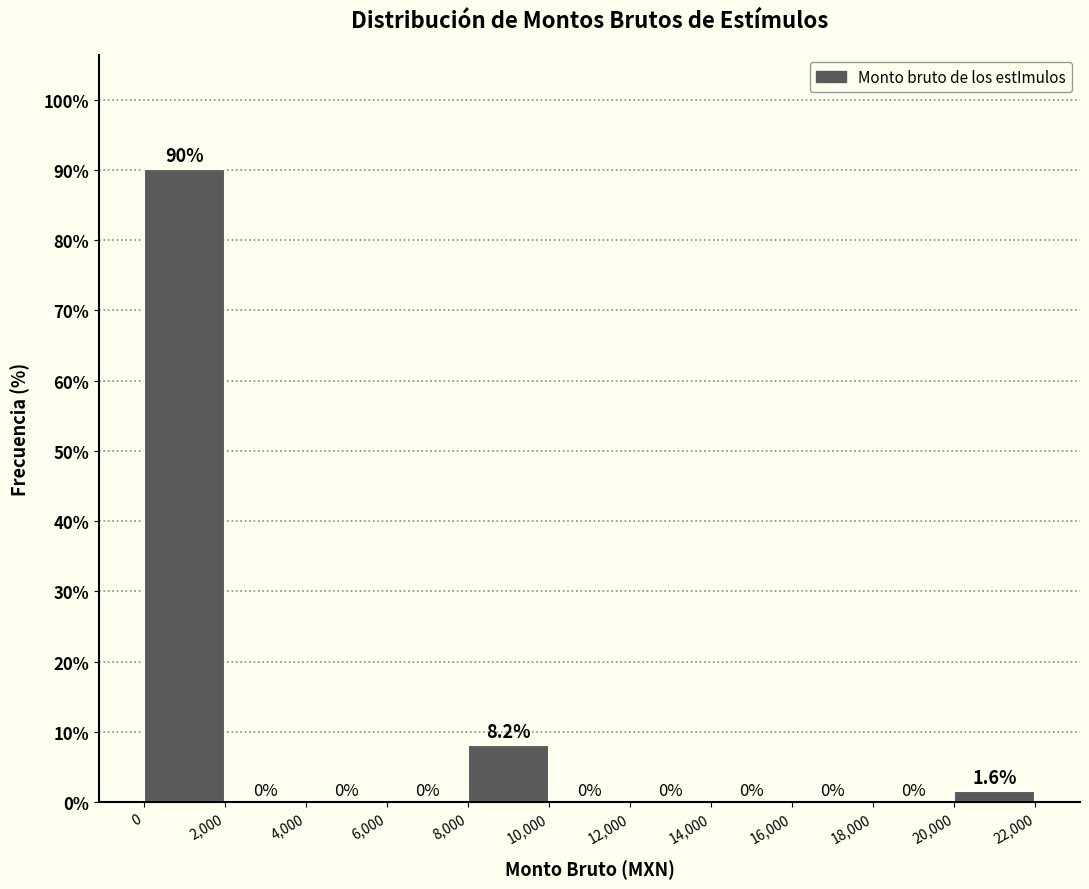

Reading left to right, transcribe this chart: for each bar, give the range it covers on the x-axis and its height.

0 to 2,000: 90.2
2,000 to 4,000: 0.0
4,000 to 6,000: 0.0
6,000 to 8,000: 0.0
8,000 to 10,000: 8.2
10,000 to 12,000: 0.0
12,000 to 14,000: 0.0
14,000 to 16,000: 0.0
16,000 to 18,000: 0.0
18,000 to 20,000: 0.0
20,000 to 22,000: 1.6